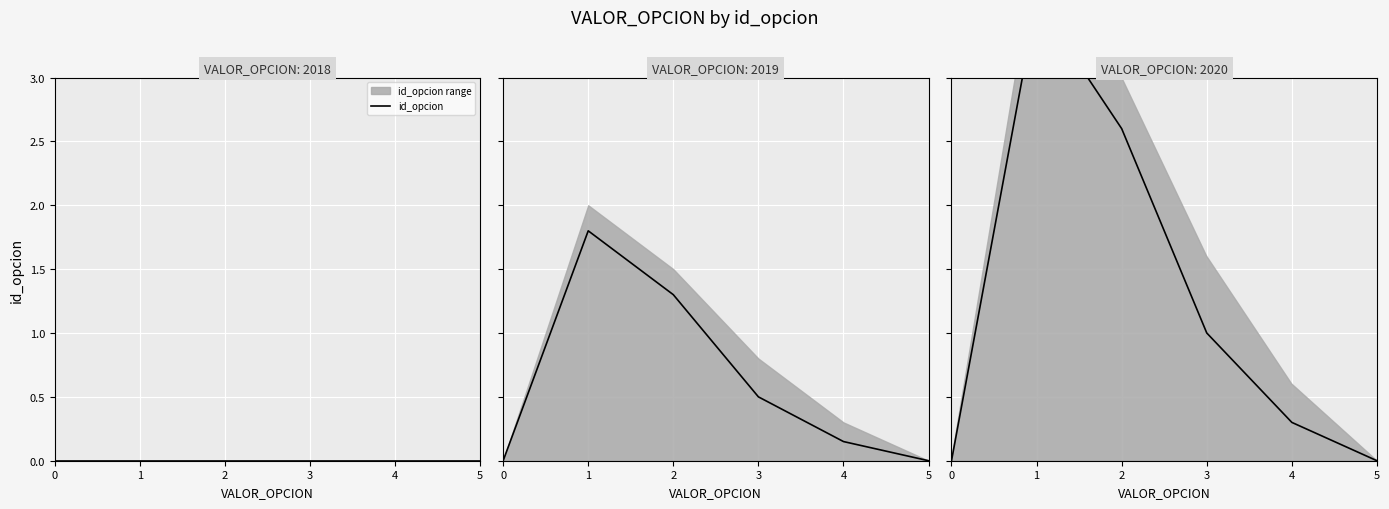

Rank the categories by value from lowest to highest.

0, 5, 4, 3, 2, 1